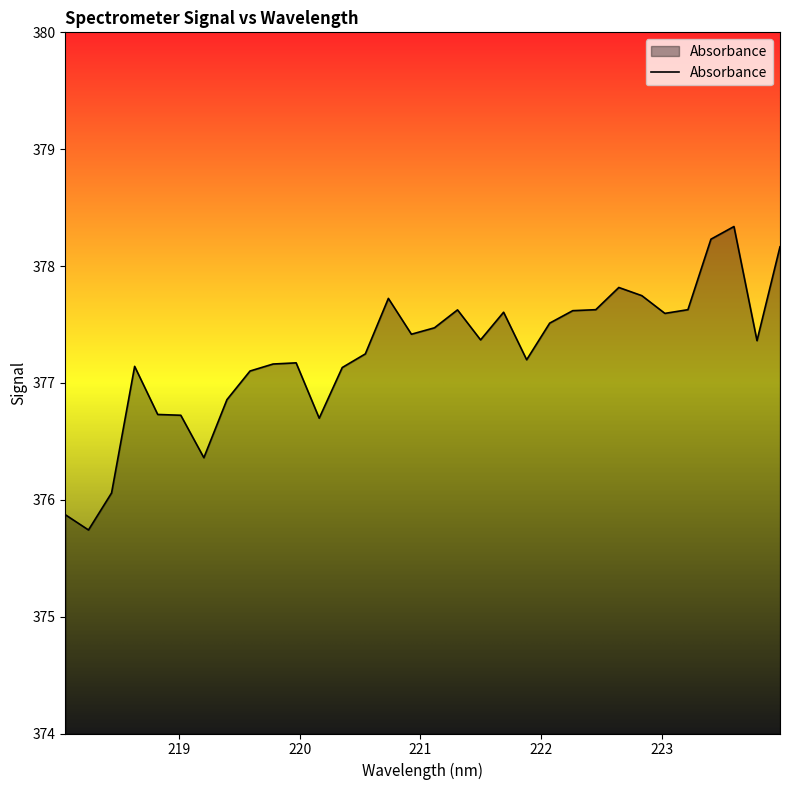

What is the minimum value shown in the chart?

375.7